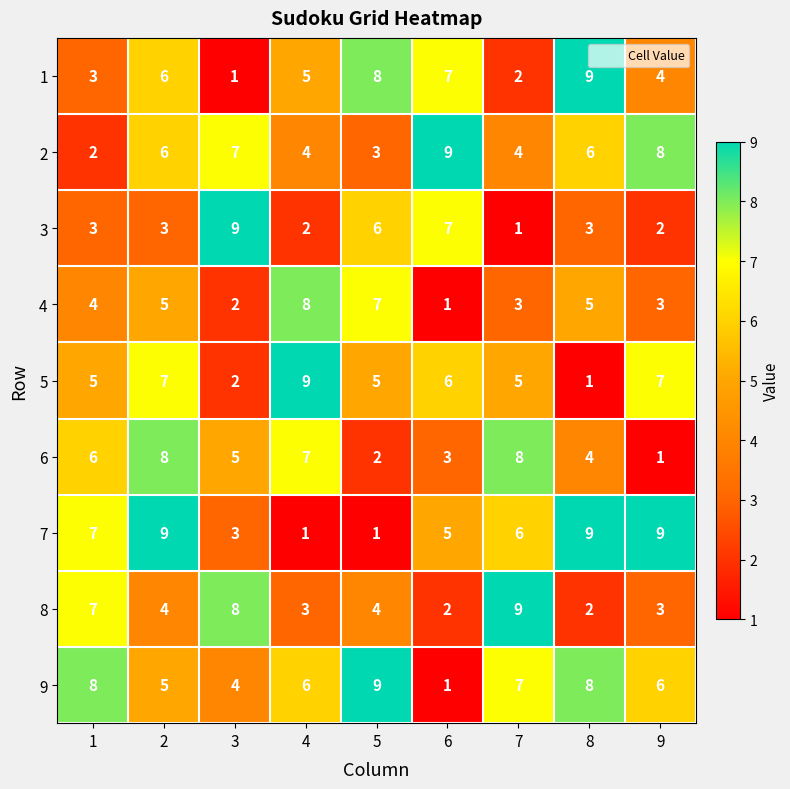

What is the difference between the highest and lowest values at 4?

8